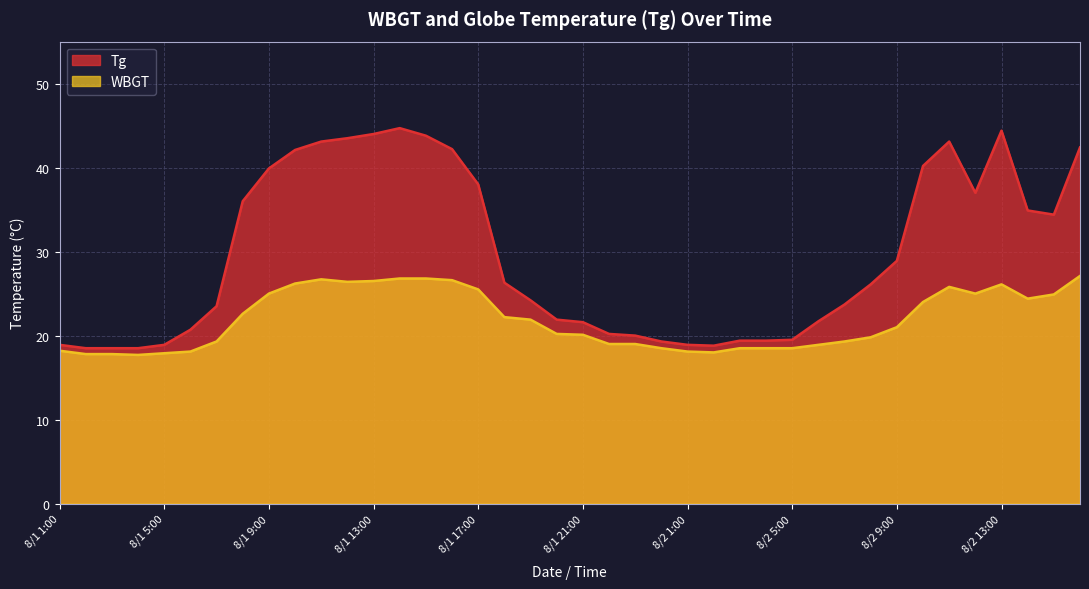

True or false: WBGT and Tg cross at least once.

False